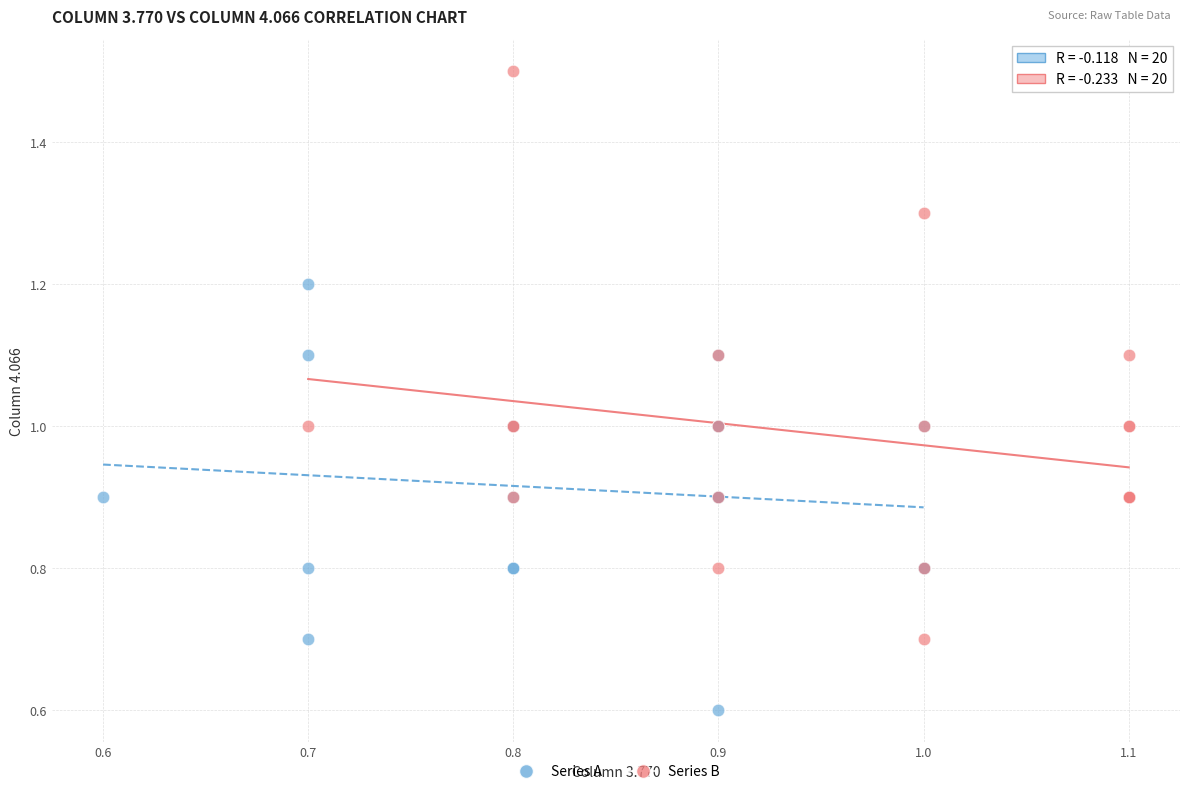

Which series has the largest Y range (max minus min)?

Series B